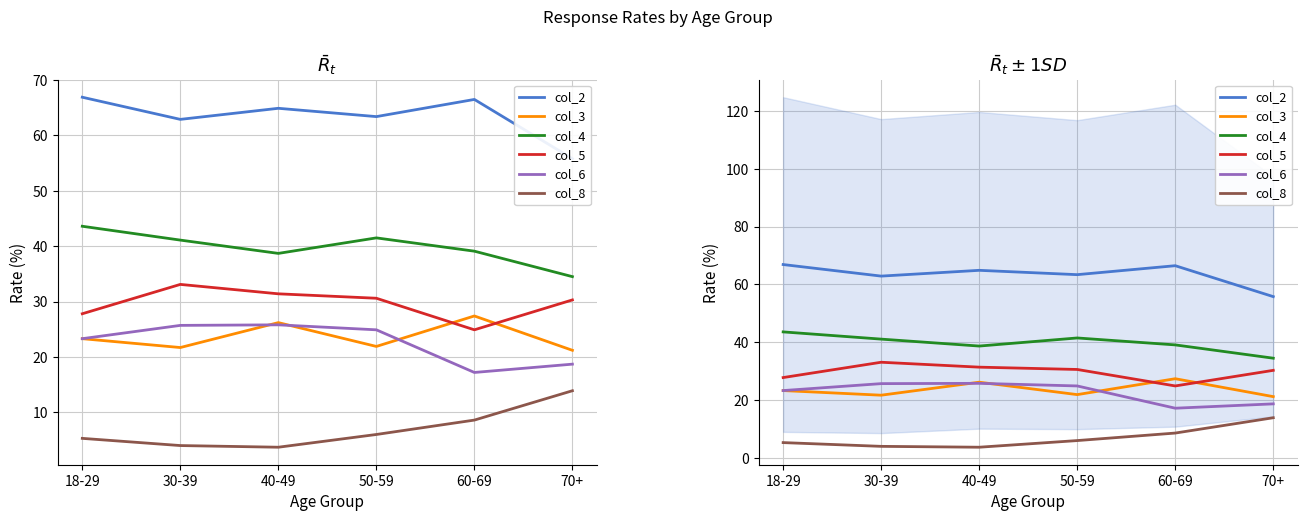

Where is the first local minimum for col_2?

30-39